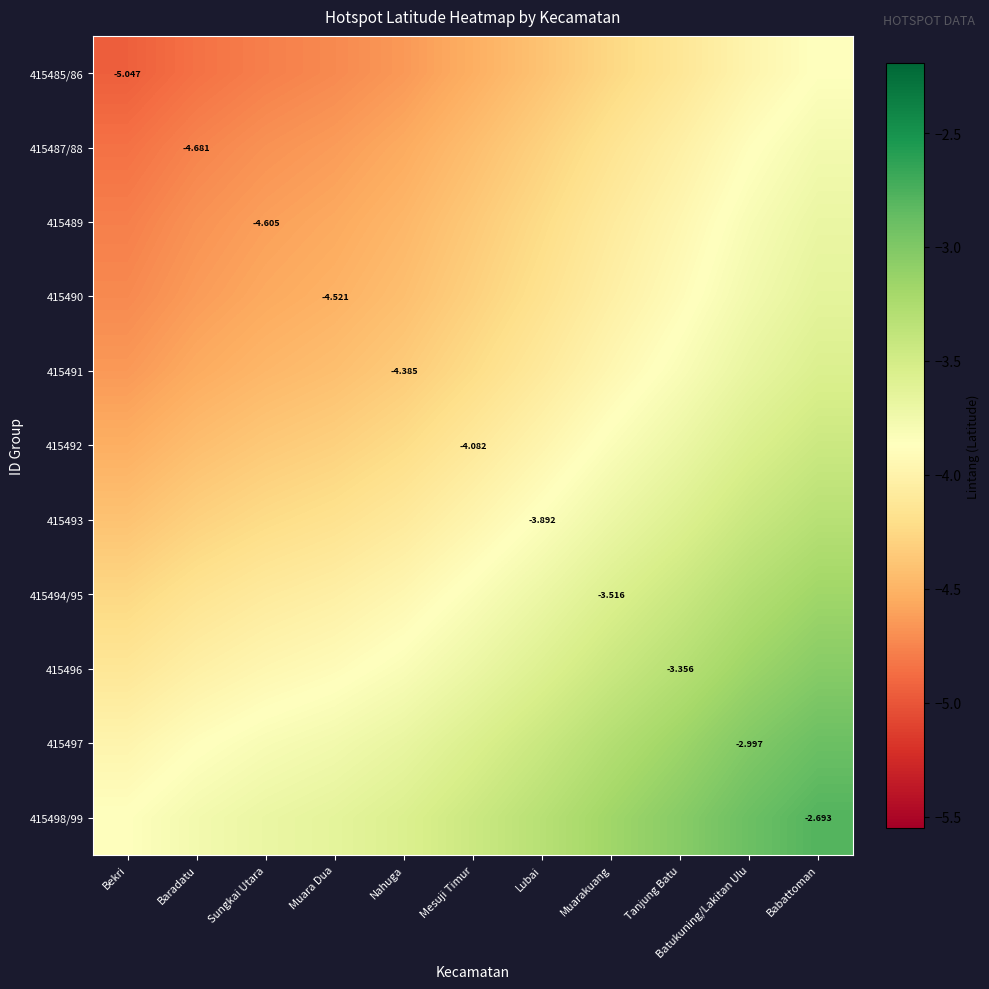

Which category has the highest value in the 415497 series?

Babattoman